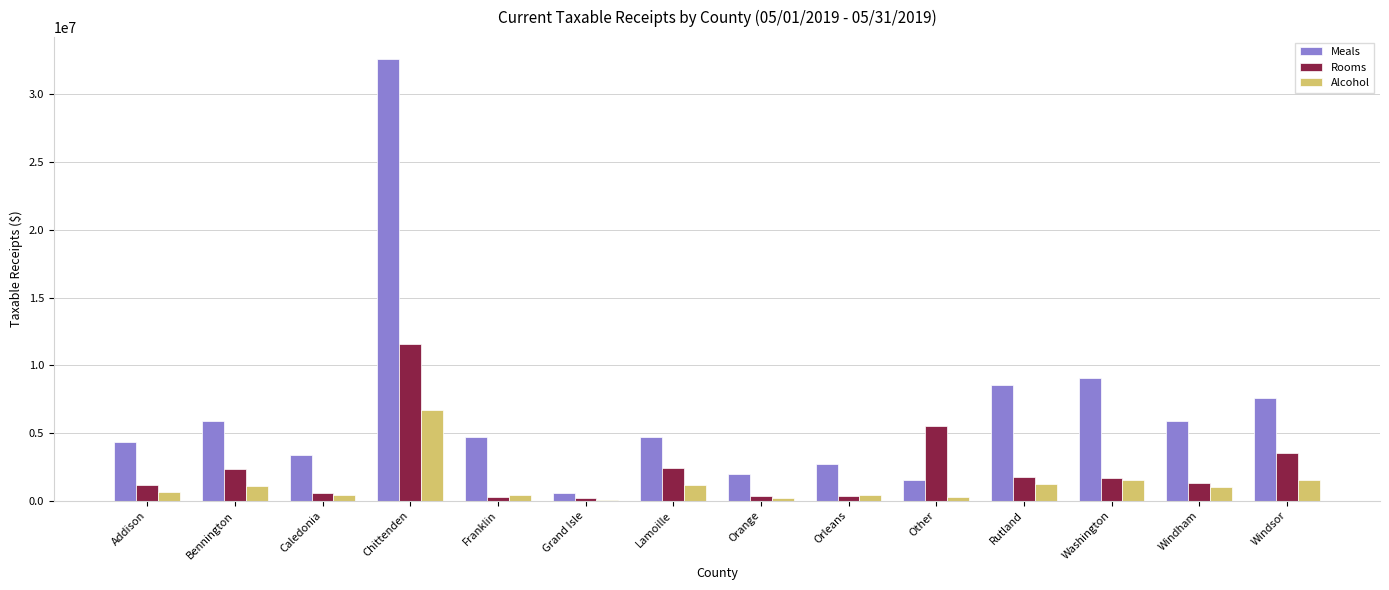

Read the Rooms value at Lamoille.

2398246.8